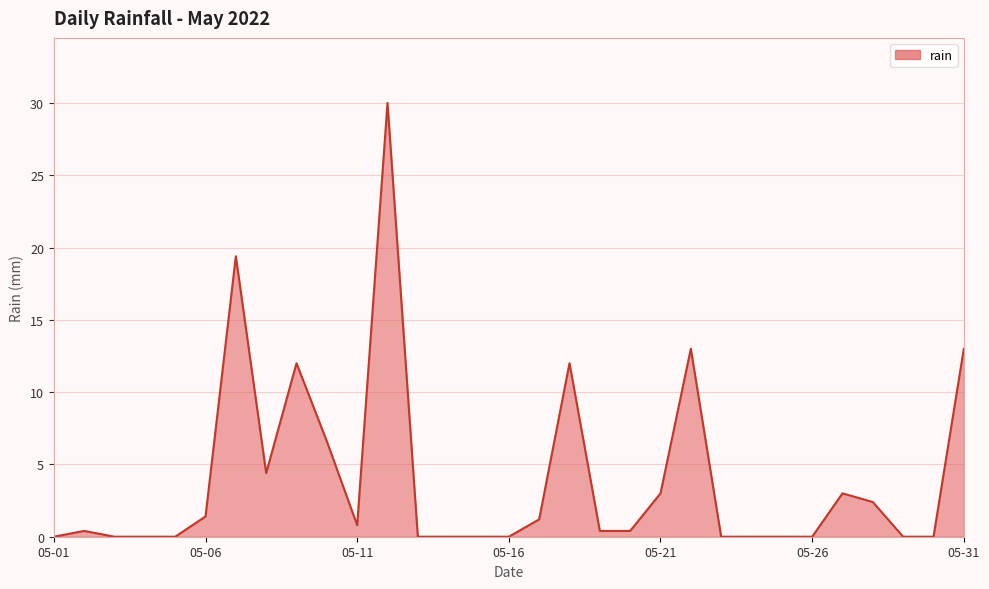

What is the maximum value shown in the chart?

30.0